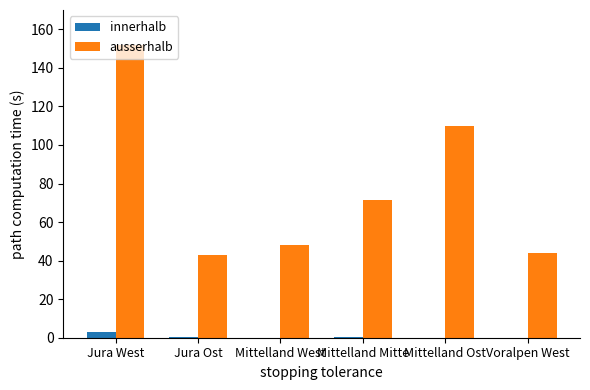

At which category does the chart reach its peak across all series?

Jura West